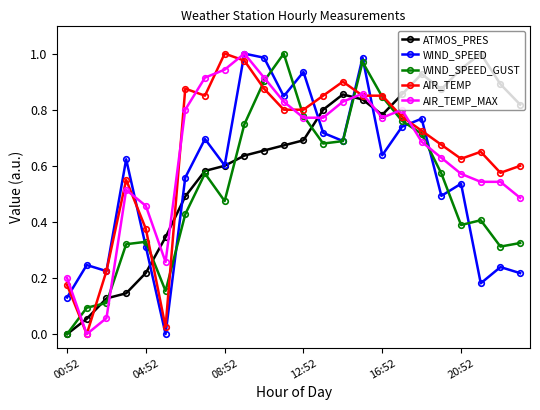

True or false: AIR_TEMP_MAX has more than 1 points higher than both neighbors.

True